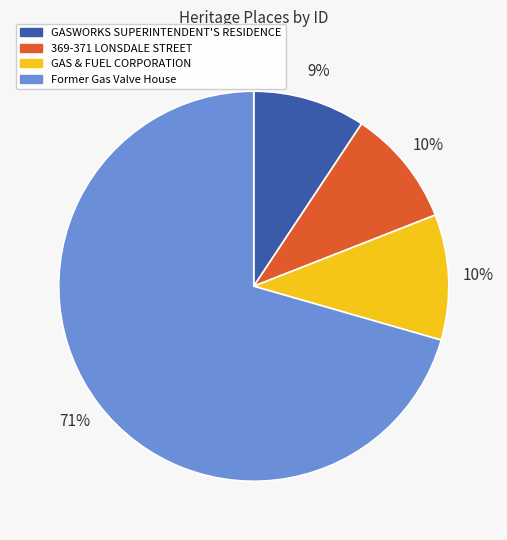

How many slices are in this pie chart?

4